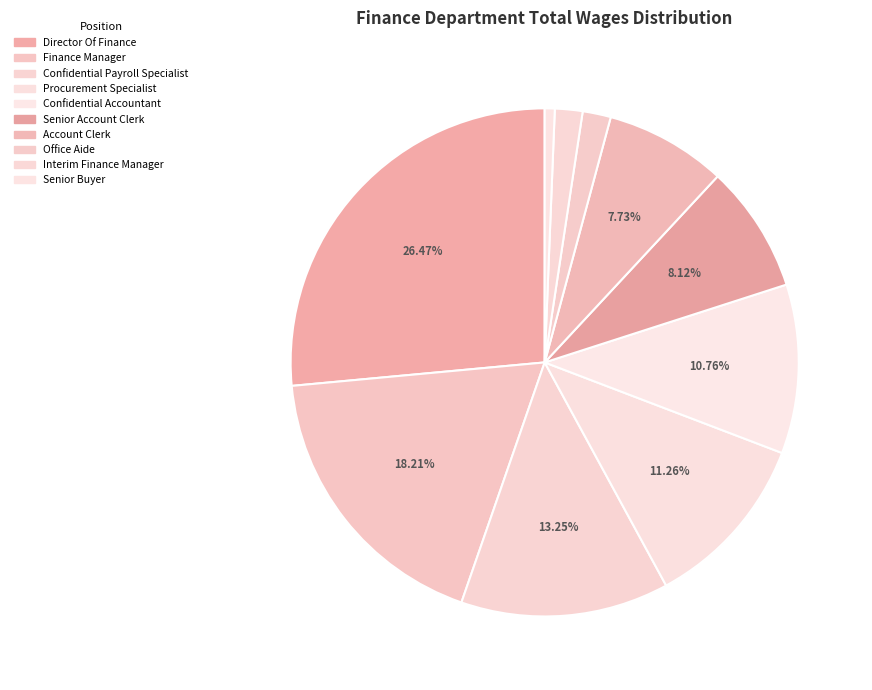

To the nearest percent, what is the difference between the Confidential Payroll Specialist and Account Clerk slice percentages?

6%